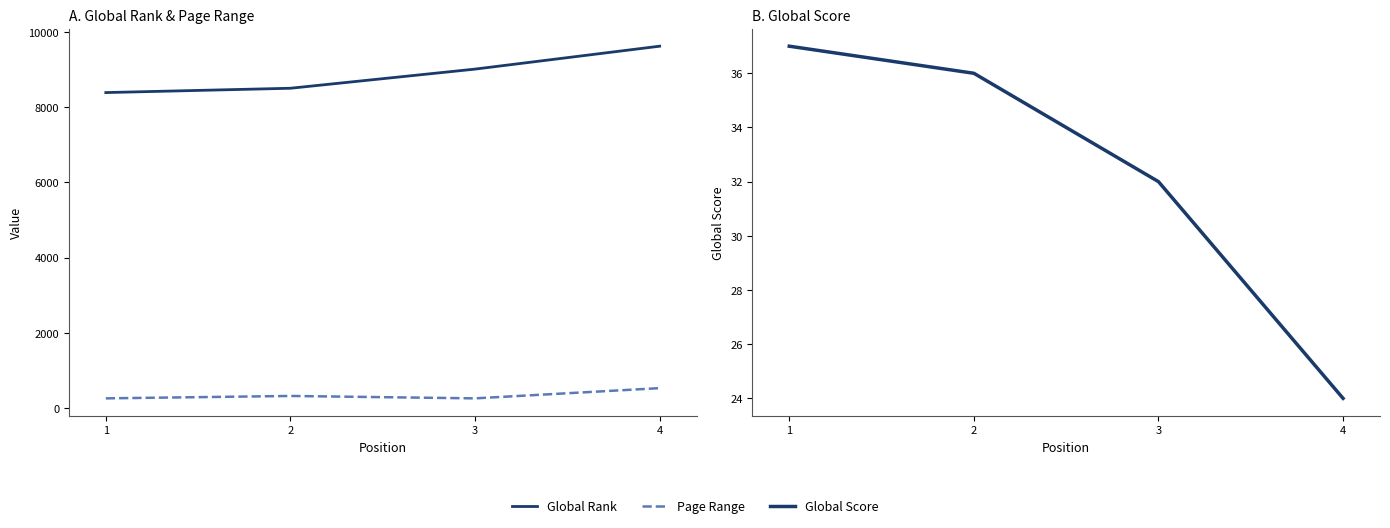

What is the value of the Global Rank point at the 4th from the left?

9617